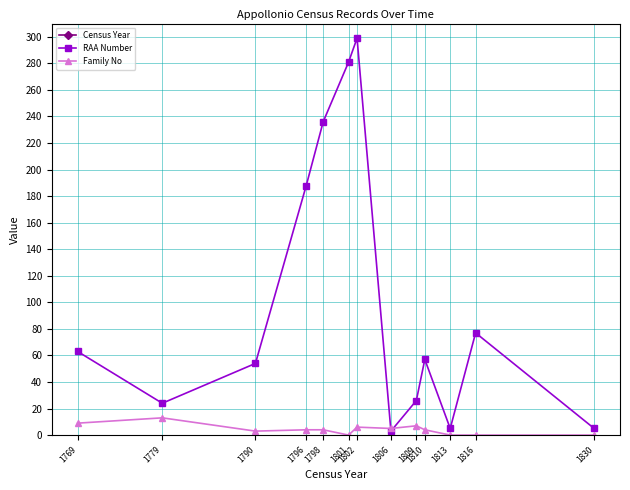

Which series has the largest total across all categories?

Census Year